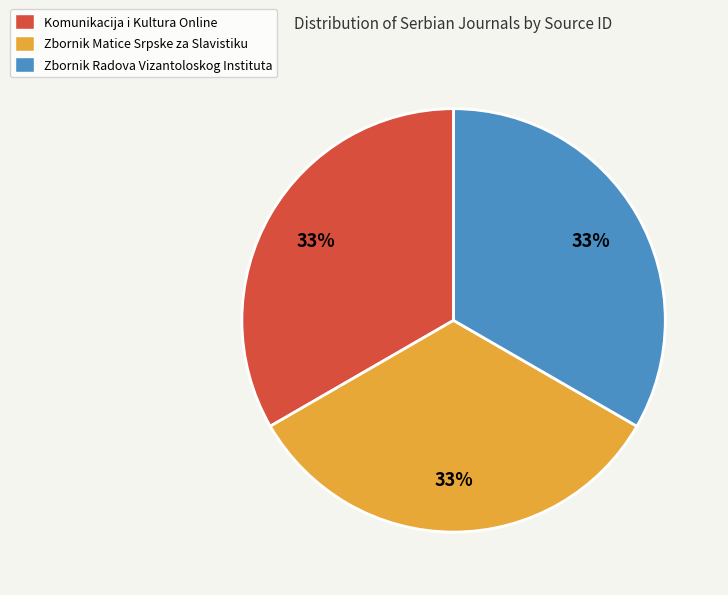

How many segments does this pie chart have?

3